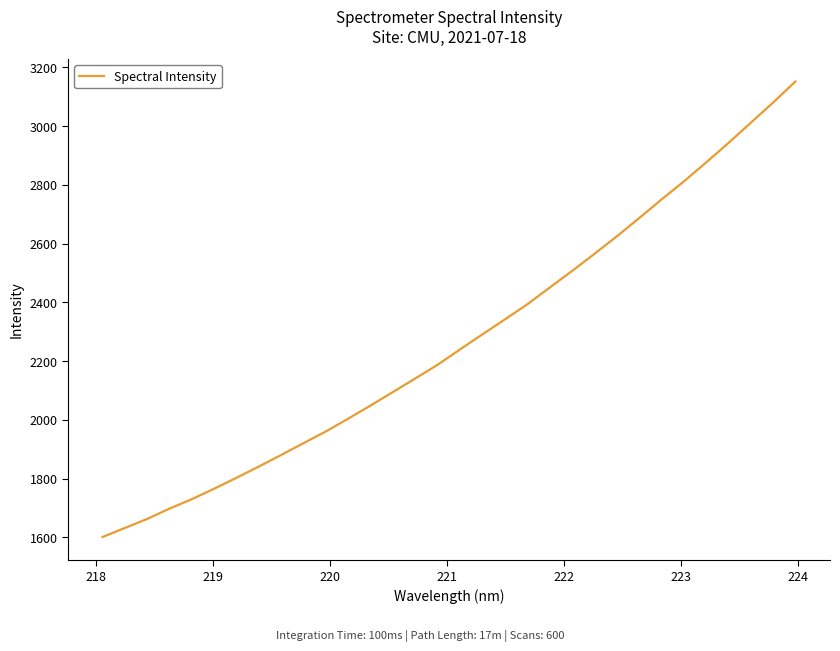

Does the chart have visible grid lines?

No